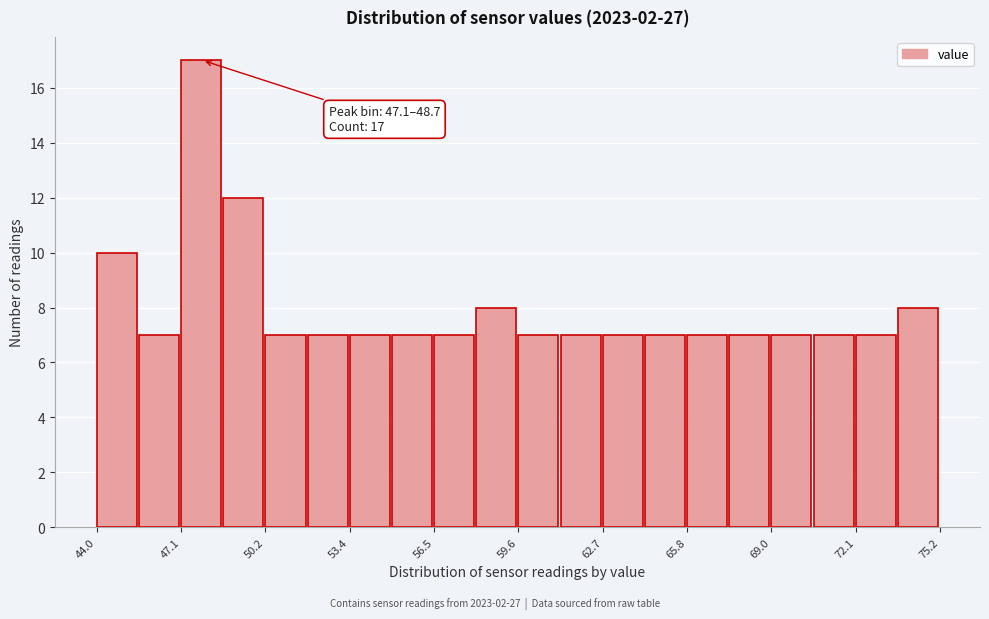

Around what value on the x-axis is the tallest bar? Give the approximate position of its centre, as read against the axis.

48.0